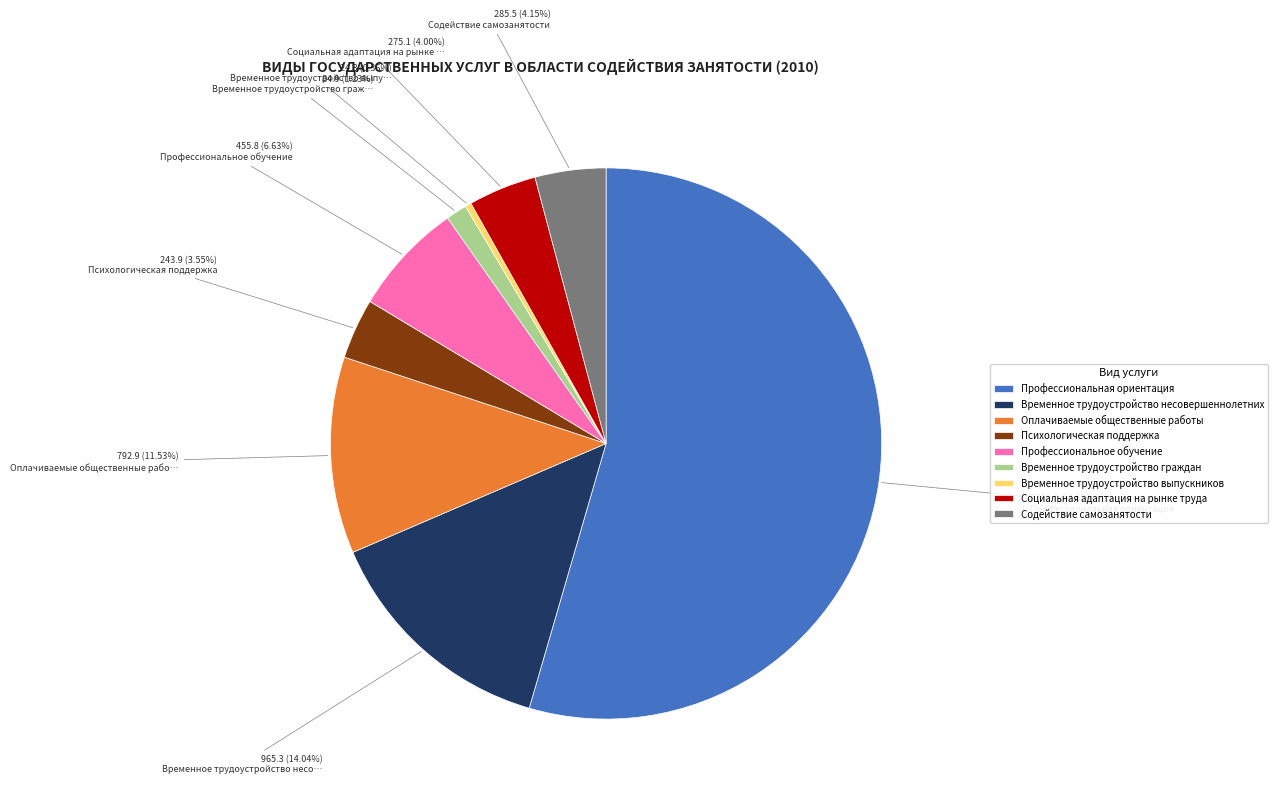

Which slice is the smallest?

Временное трудоустройство выпускников